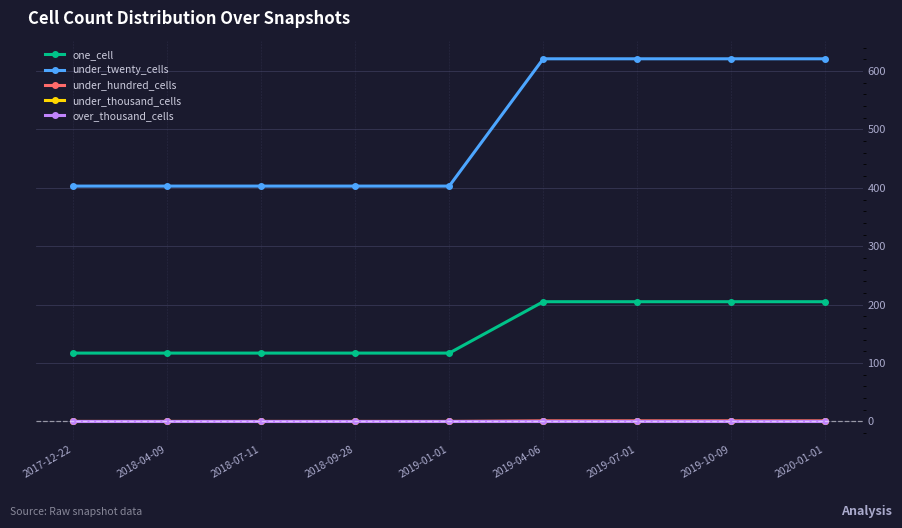

Does the chart have visible grid lines?

Yes